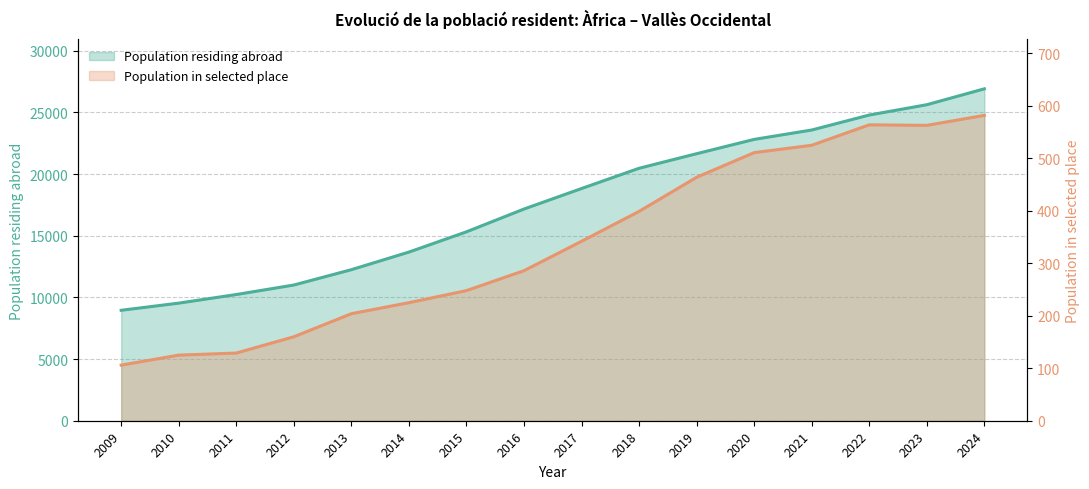

Is it true that Population residing in selected place equals 526 at 2018?

False